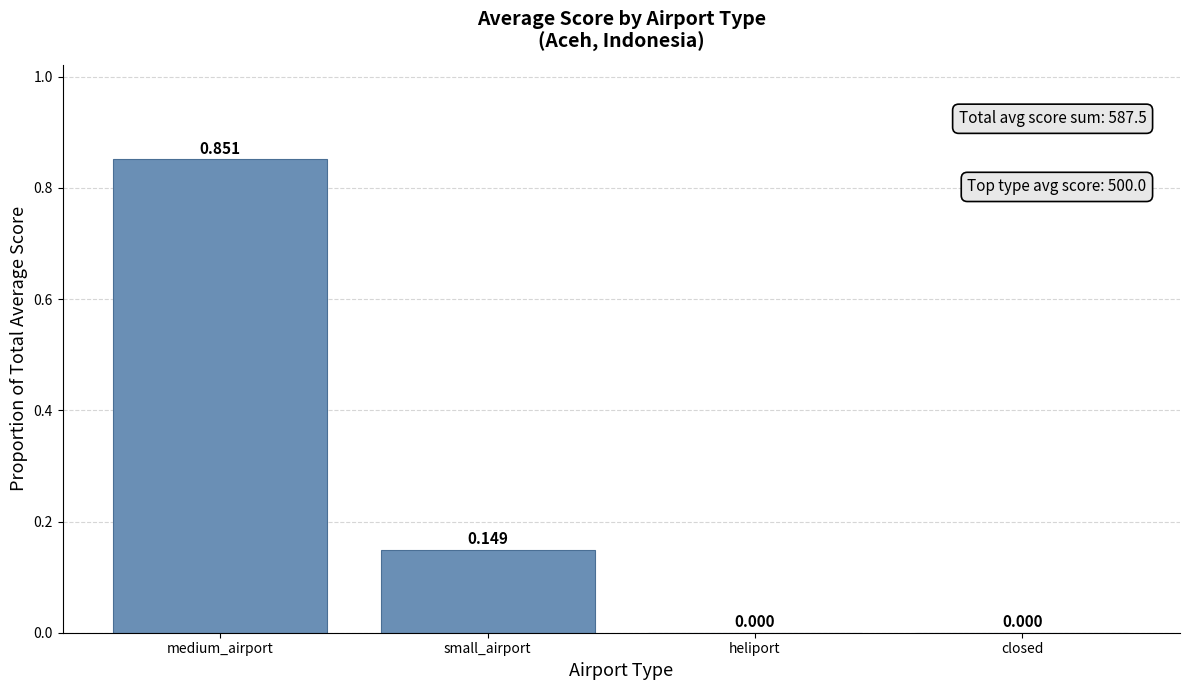

How many values are between 0 and 1?

4